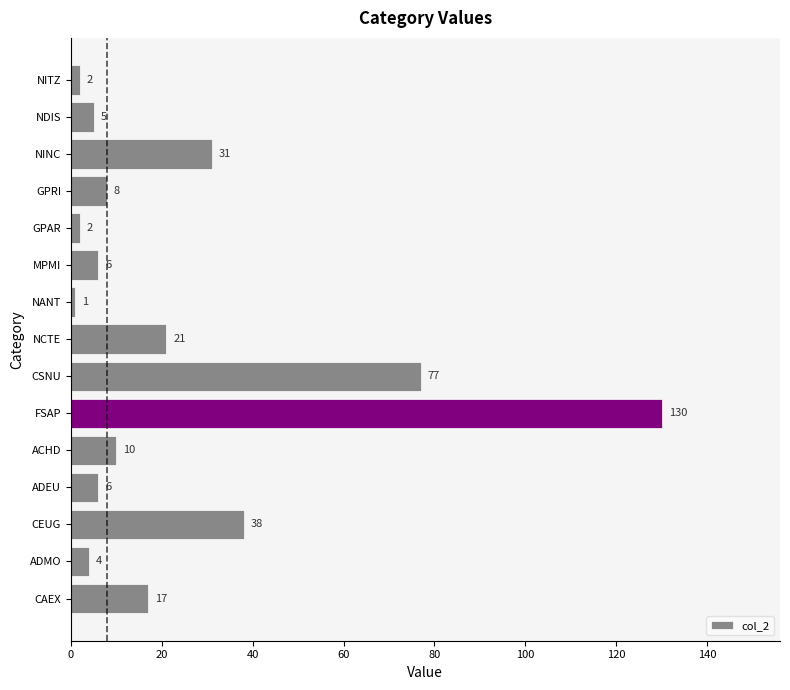

Reading bottom to top, extract all data points from this chart.

CAEX=17	ADMO=4	CEUG=38	ADEU=6	ACHD=10	FSAP=130	CSNU=77	NCTE=21	NANT=1	MPMI=6	GPAR=2	GPRI=8	NINC=31	NDIS=5	NITZ=2